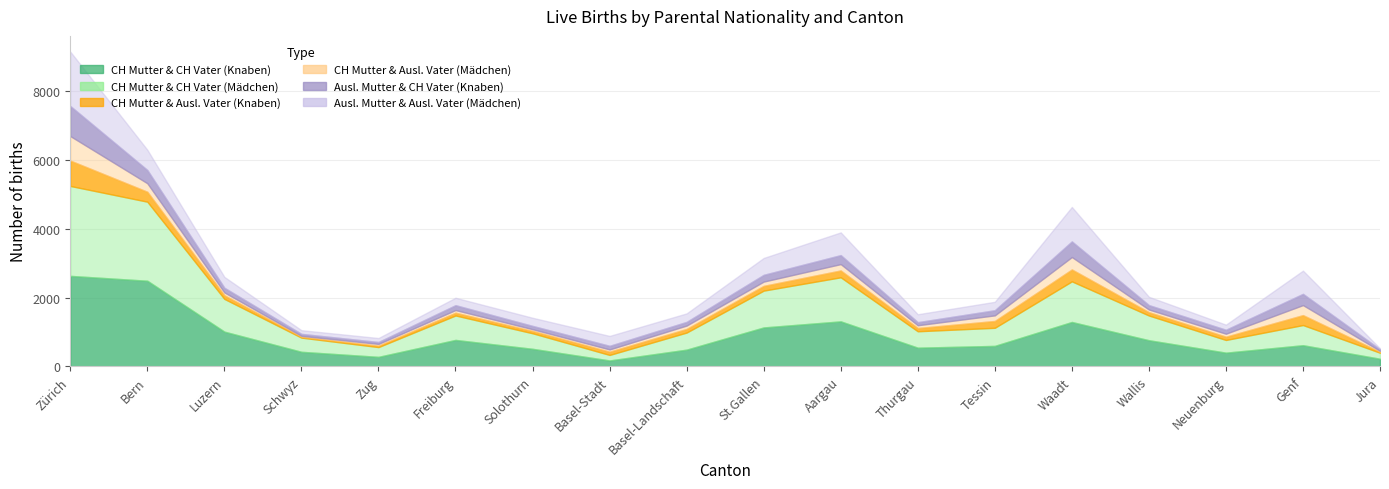

Rank the series by their maximum value, from highest to lowest.

Knaben (CH Mutter, CH Vater), Mädchen (CH Mutter, CH Vater), Mädchen (Ausl. Mutter, Ausl. Vater), Knaben (Ausl. Mutter, CH Vater), Knaben (CH Mutter, Ausl. Vater), Mädchen (CH Mutter, Ausl. Vater)